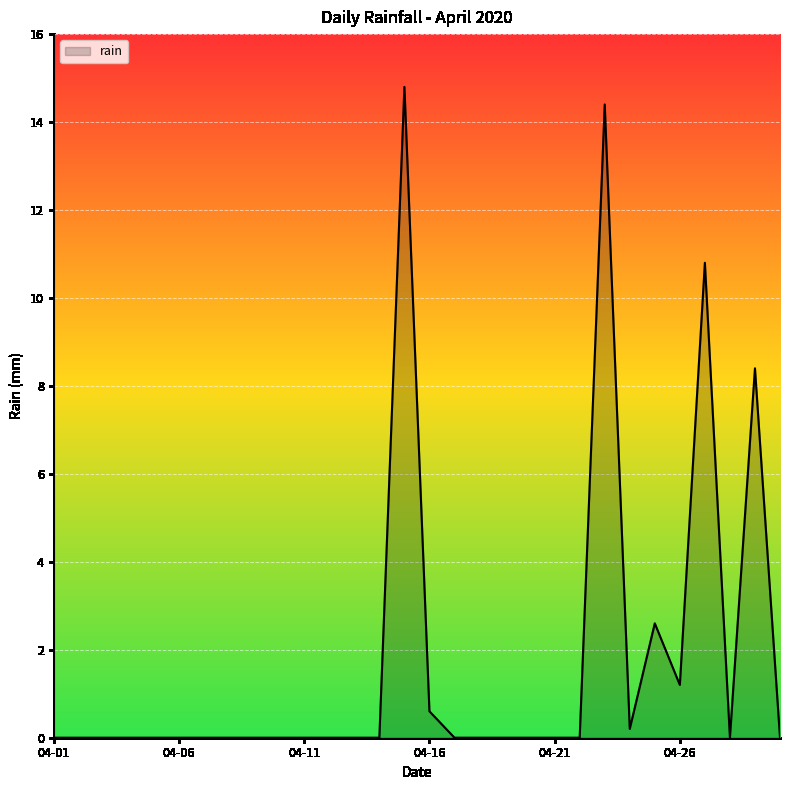

What is the difference between the maximum and minimum values?

14.8